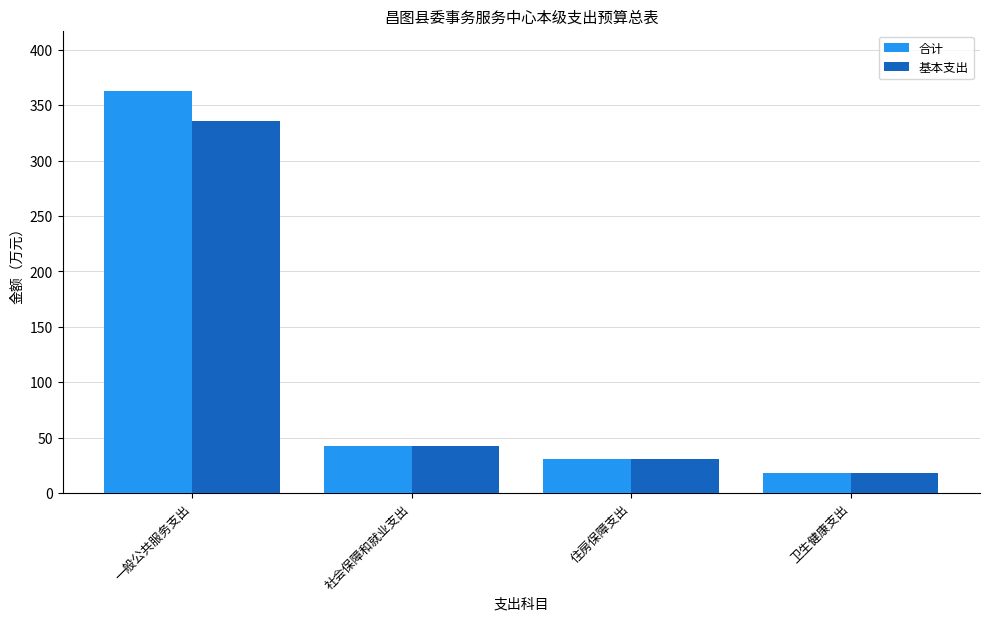

What is the average value of the 基本支出 series?

106.9